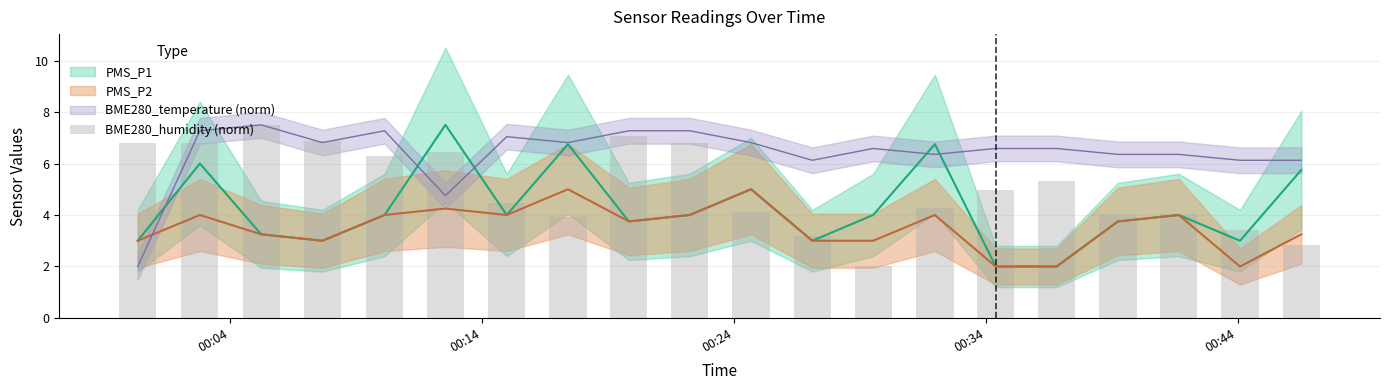

What is the maximum value shown in the chart?

7.5